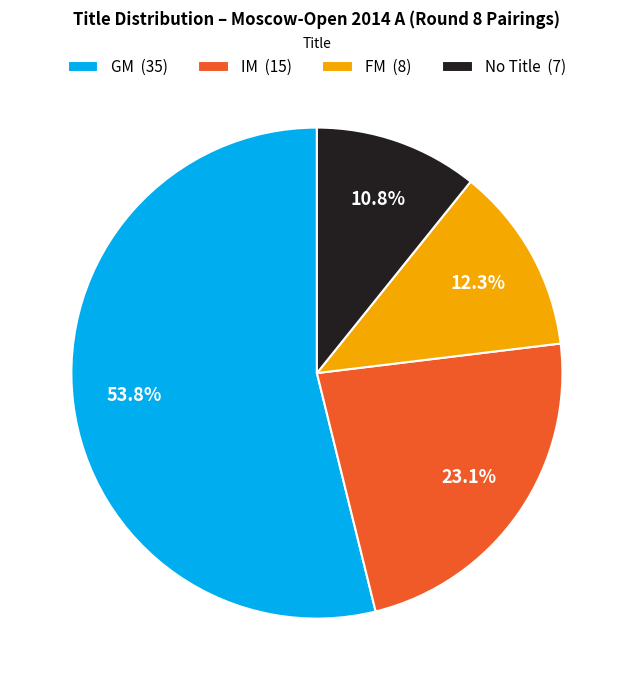

What percentage do FM (8) and IM (15) together represent?

35.4%